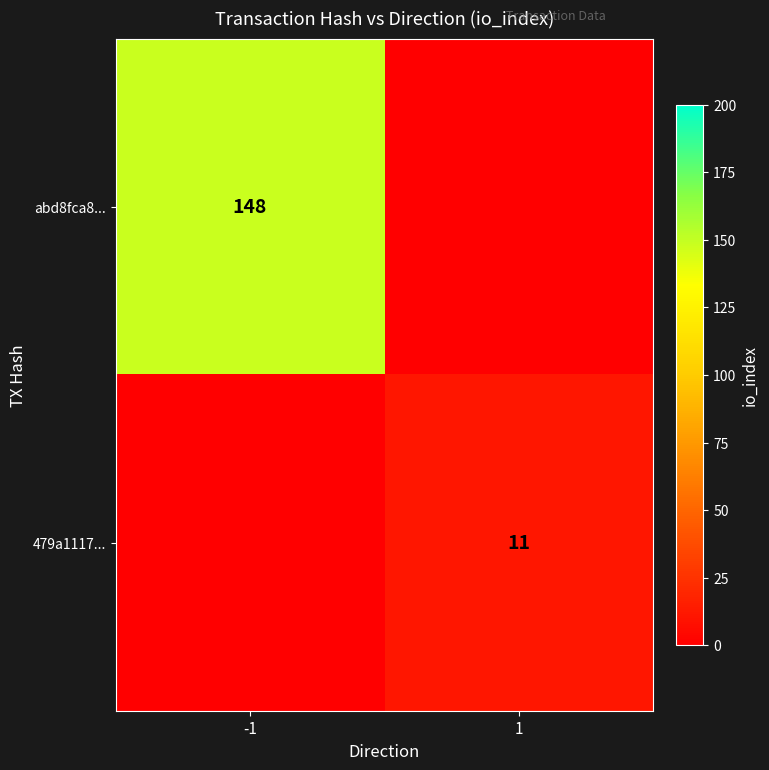

Is the value of abd8fca8... at -1 greater than the value of 479a1117... at 1?

Yes